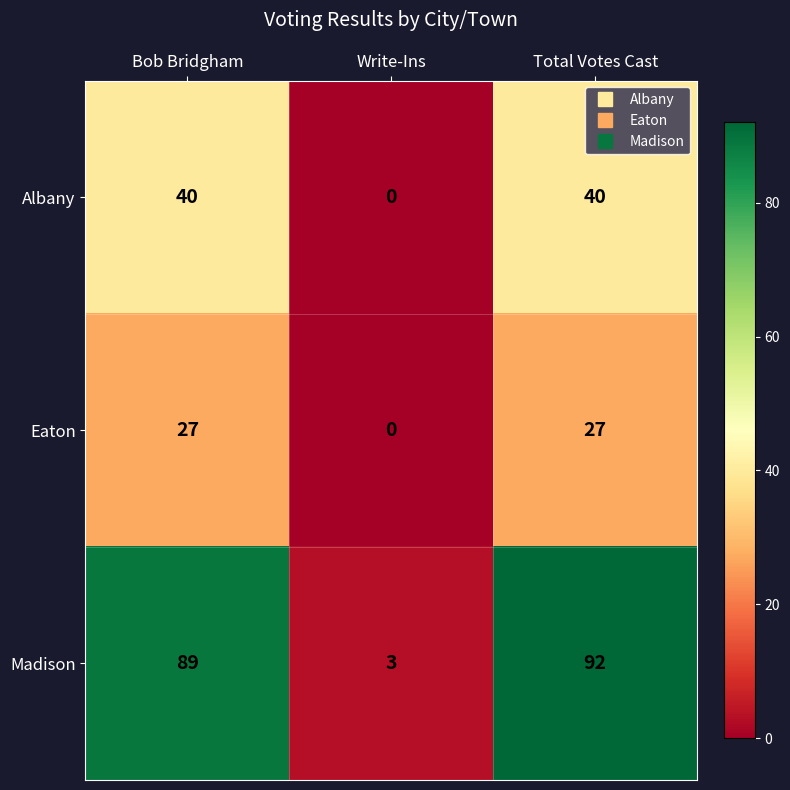

What is the difference between the second highest and minimum values in the Eaton series?

27